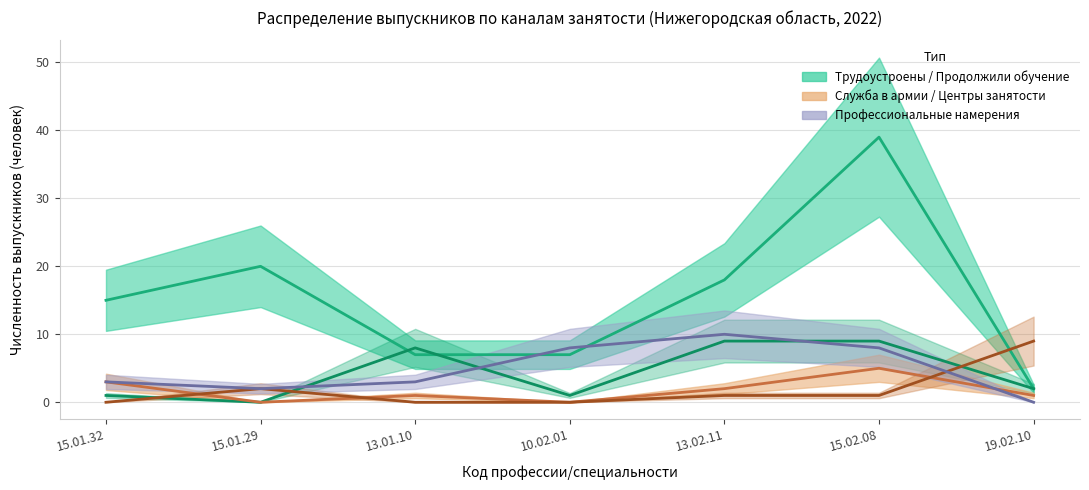

Reading left to right, extract all data points from this chart.

Трудоустроены: 15.01.32=15	15.01.29=20	13.01.10=7	10.02.01=7	13.02.11=18	15.02.08=39	19.02.10=2
Продолжили обучение: 15.01.32=1	15.01.29=0	13.01.10=8	10.02.01=1	13.02.11=9	15.02.08=9	19.02.10=2
Проходят службу в армии по призыву: 15.01.32=3	15.01.29=0	13.01.10=1	10.02.01=0	13.02.11=2	15.02.08=5	19.02.10=1
Зарегистрированы в центрах занятости: 15.01.32=0	15.01.29=2	13.01.10=0	10.02.01=0	13.02.11=1	15.02.08=1	19.02.10=9
Профессиональные намерения (будут трудоустроены): 15.01.32=3	15.01.29=2	13.01.10=3	10.02.01=8	13.02.11=10	15.02.08=8	19.02.10=0